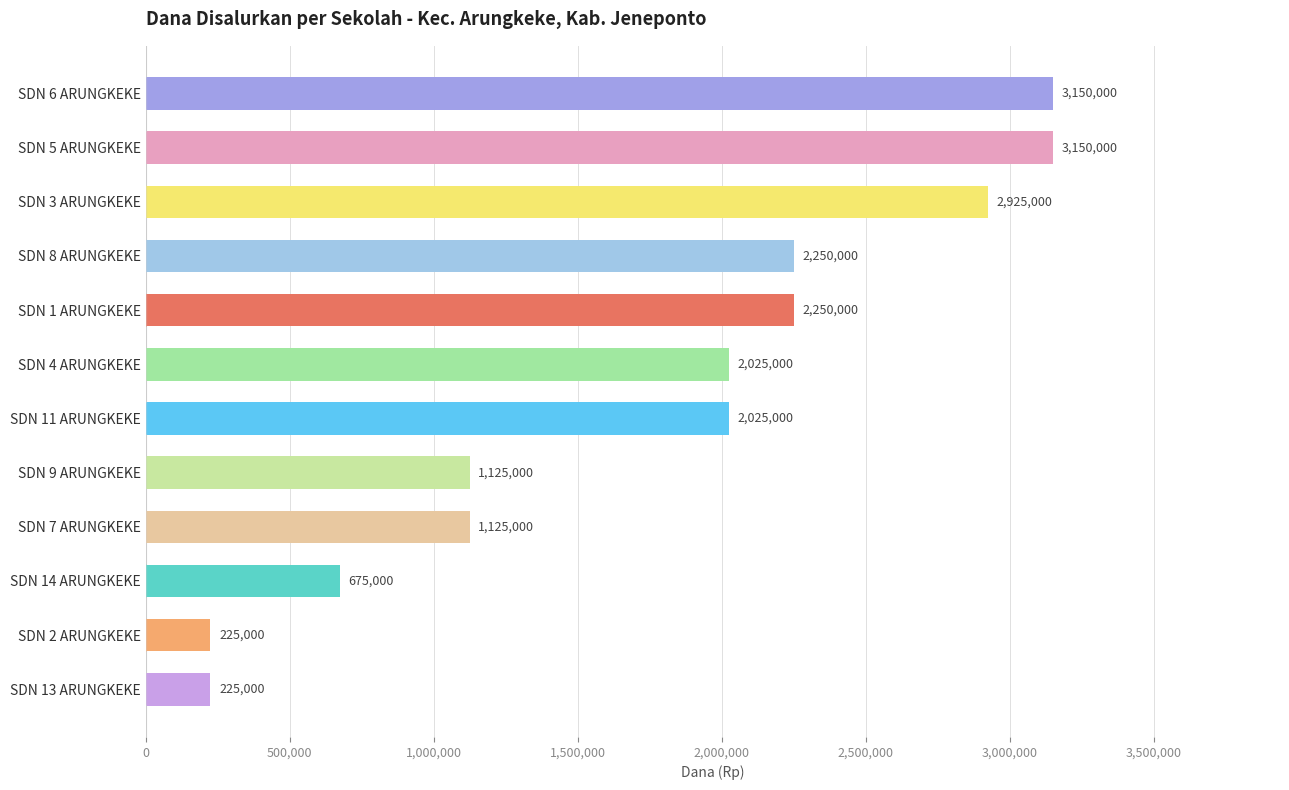

Reading top to bottom, extract all data points from this chart.

SDN 6 ARUNGKEKE=3150000	SDN 5 ARUNGKEKE=3150000	SDN 3 ARUNGKEKE=2925000	SDN 8 ARUNGKEKE=2250000	SDN 1 ARUNGKEKE=2250000	SDN 4 ARUNGKEKE=2025000	SDN 11 ARUNGKEKE=2025000	SDN 9 ARUNGKEKE=1125000	SDN 7 ARUNGKEKE=1125000	SDN 14 ARUNGKEKE=675000	SDN 2 ARUNGKEKE=225000	SDN 13 ARUNGKEKE=225000